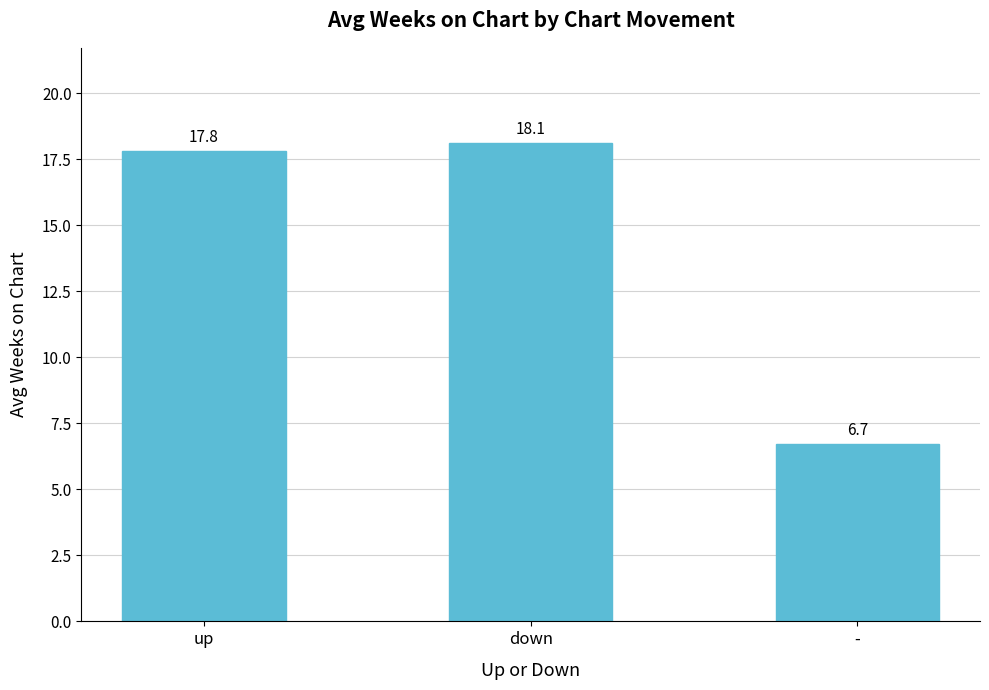

The chart shows a value of 17.8 at up. True or false?

True